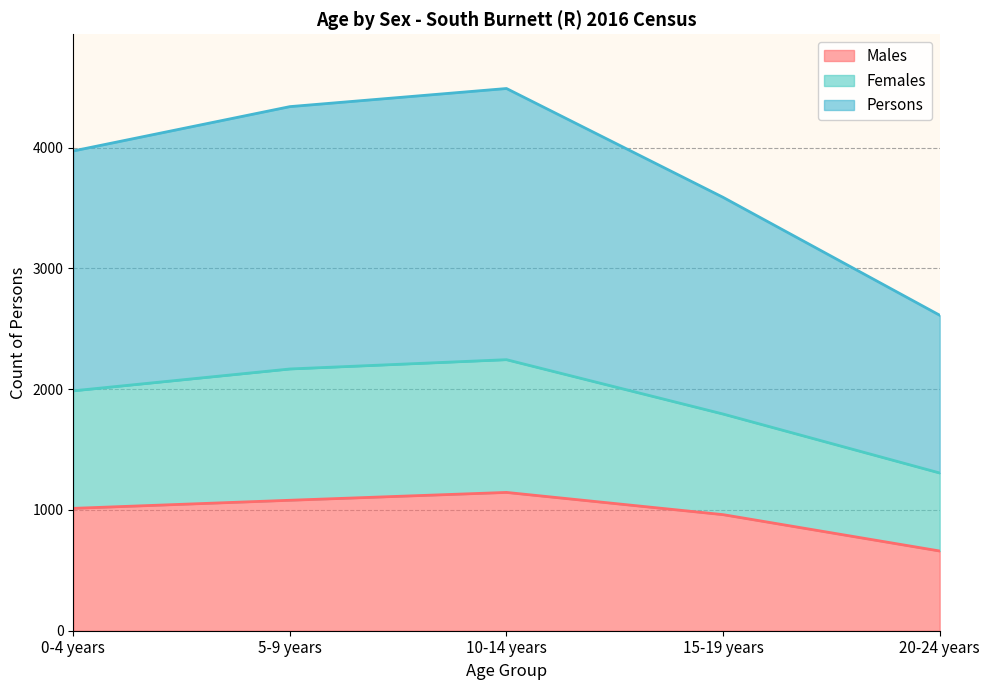

What are all the series names shown in the legend?

Males, Females, Persons